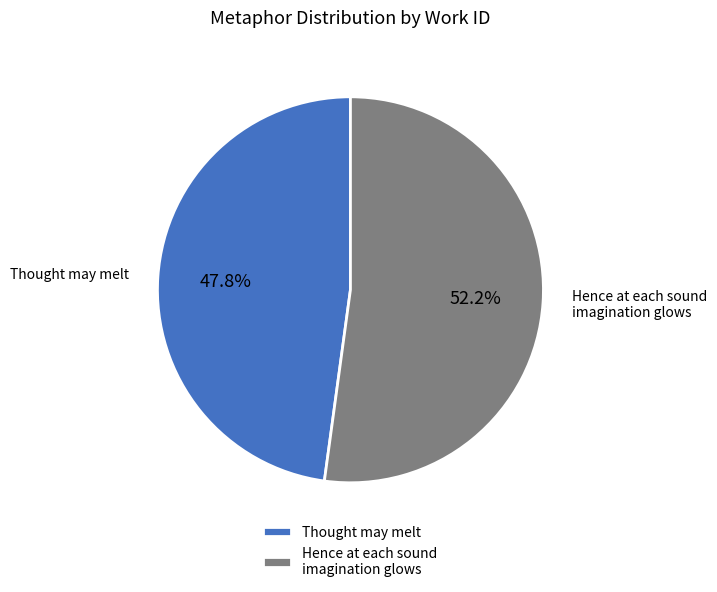

Approximately how many times larger is the value at Thought may melt compared to Hence at each sound imagination glows?

0.9